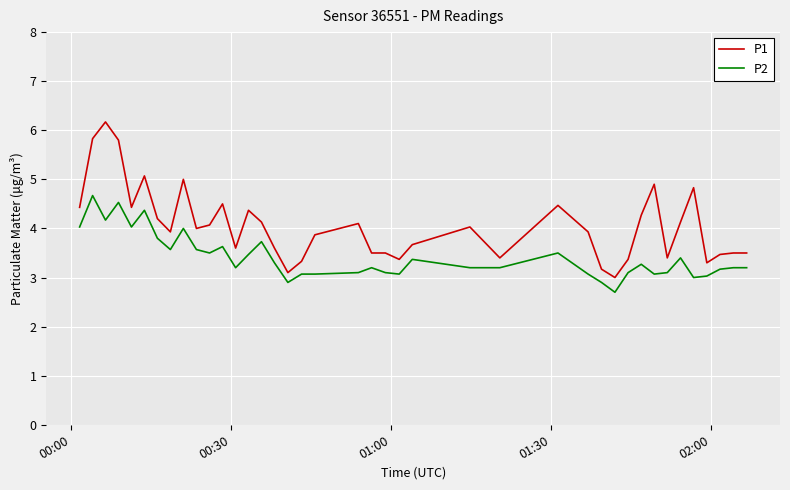

What is the difference between the maximum and minimum values in the P1 series?

3.2